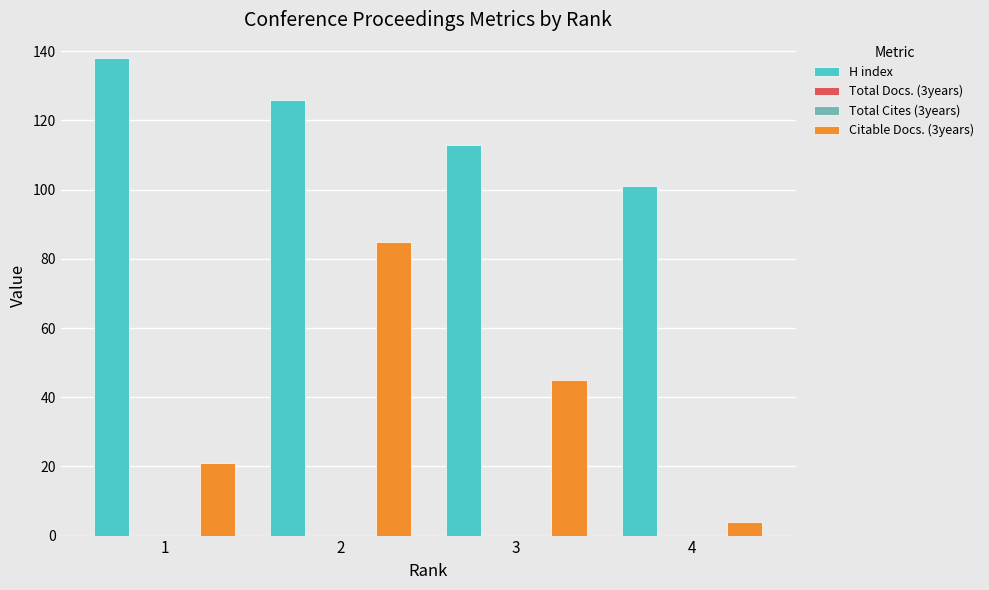

Does the chart contain any negative values?

No